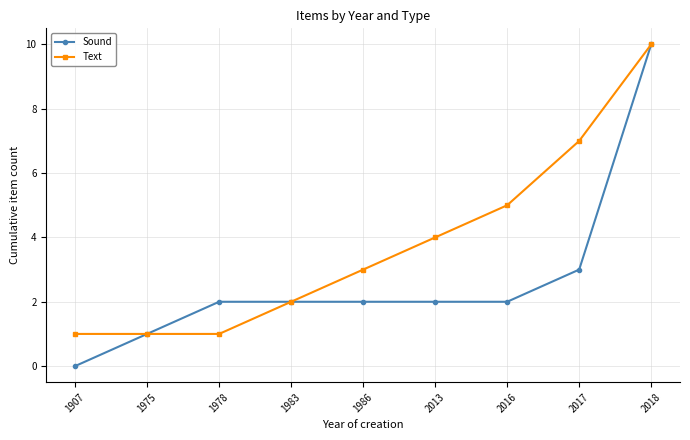

At which category is the sum across all series the highest?

2018